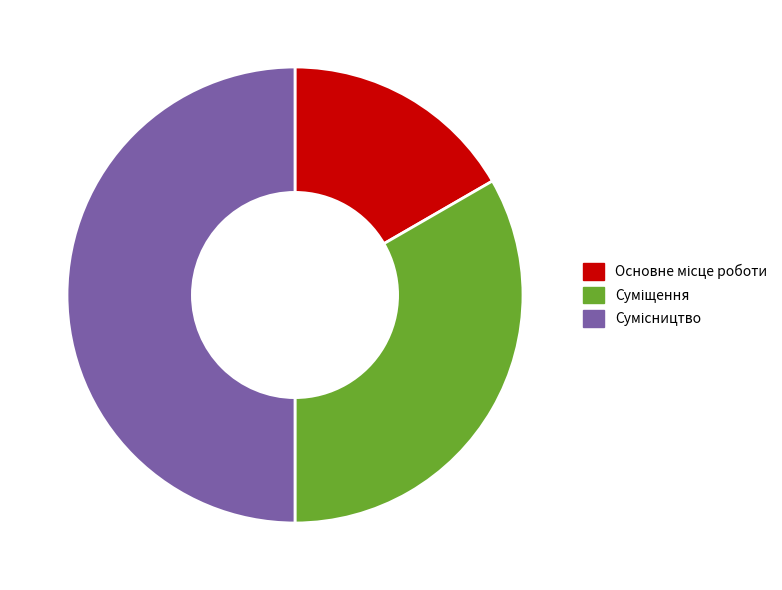

Count the number of slices in the pie.

3